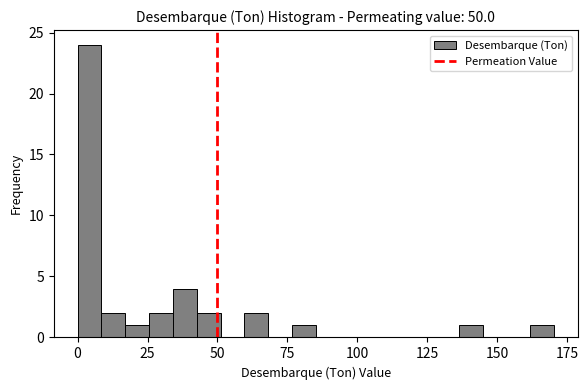

Around what value on the x-axis is the tallest bar? Give the approximate position of its centre, as read against the axis.

5